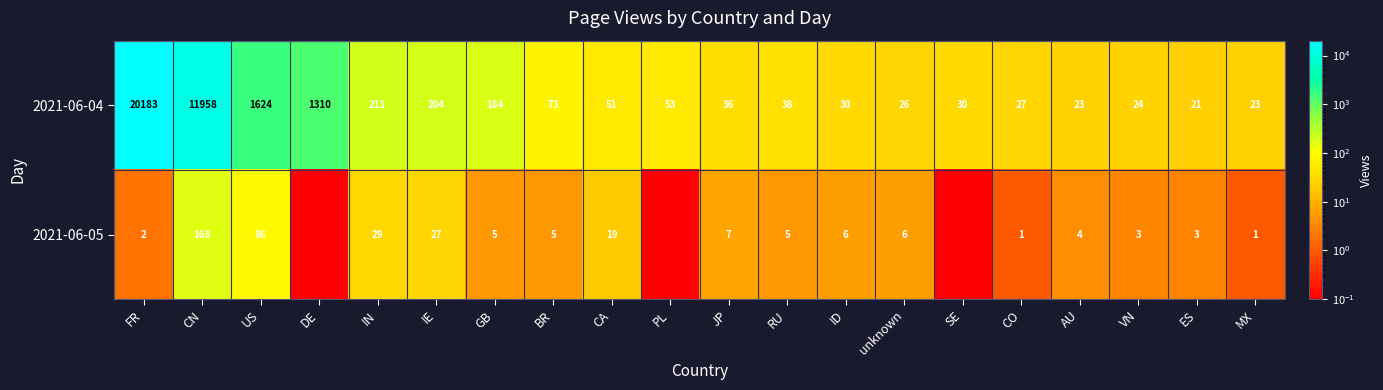

The 2021-06-04 series shows 1624.0 at US. True or false?

True